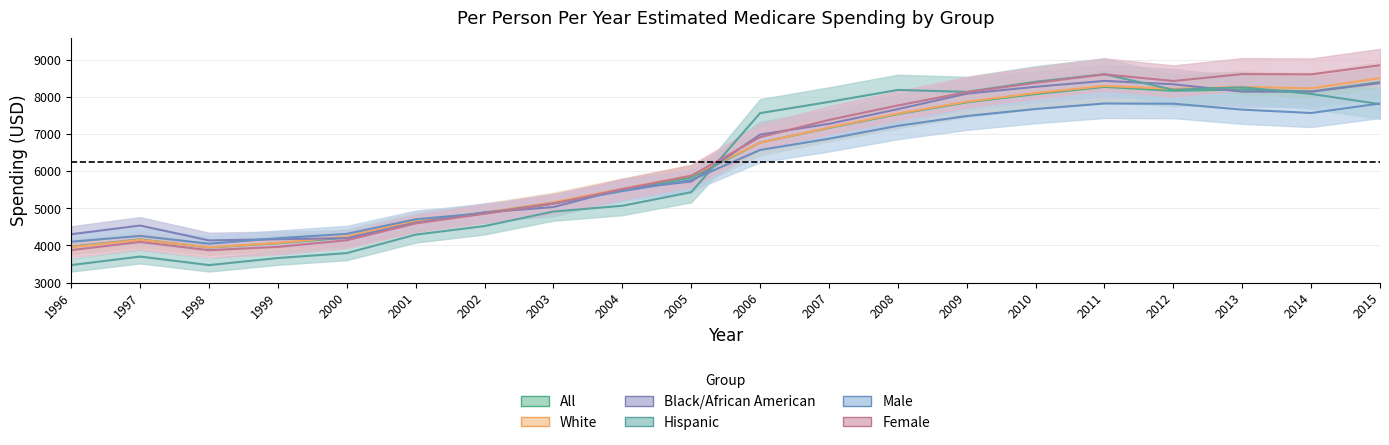

Reading left to right, extract all data points from this chart.

White: 1996=3957	1997=4153	1998=3951	1999=4069	2000=4239	2001=4667	2002=4889	2003=5165	2004=5529	2005=5882	2006=6769	2007=7178	2008=7556	2009=7875	2010=8110	2011=8301	2012=8222	2013=8274	2014=8236	2015=8514
Black/African American: 1996=4303	1997=4537	1998=4136	1999=4169	2000=4196	2001=4613	2002=4892	2003=5035	2004=5521	2005=5723	2006=6988	2007=7279	2008=7676	2009=8092	2010=8278	2011=8437	2012=8346	2013=8147	2014=8145	2015=8378
Hispanic: 1996=3472	1997=3701	1998=3471	1999=3661	2000=3794	2001=4292	2002=4523	2003=4914	2004=5070	2005=5436	2006=7567	2007=7870	2008=8193	2009=8140	2010=8413	2011=8616	2012=8197	2013=8264	2014=8085	2015=7810
All: 1996=3970	1997=4163	1998=3945	1999=4060	2000=4212	2001=4641	2002=4863	2003=5129	2004=5495	2005=5829	2006=6773	2007=7168	2008=7540	2009=7858	2010=8081	2011=8275	2012=8170	2013=8204	2014=8152	2015=8402
Male: 1996=4102	1997=4257	1998=4047	1999=4195	2000=4313	2001=4706	2002=4873	2003=5134	2004=5465	2005=5762	2006=6574	2007=6877	2008=7226	2009=7490	2010=7679	2011=7827	2012=7822	2013=7662	2014=7571	2015=7827
Female: 1996=3875	1997=4095	1998=3872	1999=3963	2000=4140	2001=4594	2002=4855	2003=5126	2004=5518	2005=5878	2006=6920	2007=7384	2008=7774	2009=8133	2010=8383	2011=8613	2012=8434	2013=8620	2014=8612	2015=8858